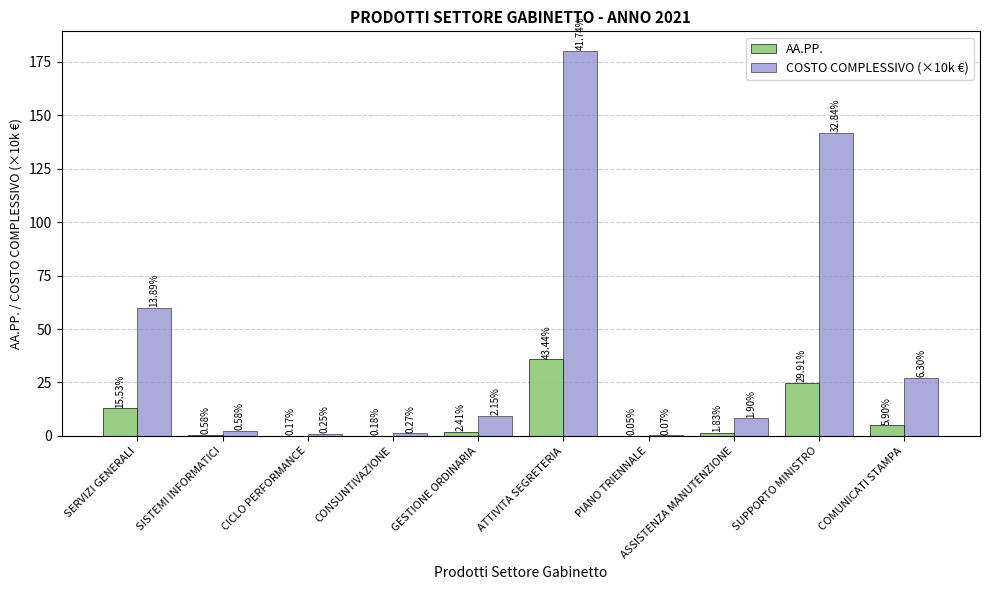

Rank the series by their maximum value, from lowest to highest.

AA.PP., COSTO COMPLESSIVO (×10k €)